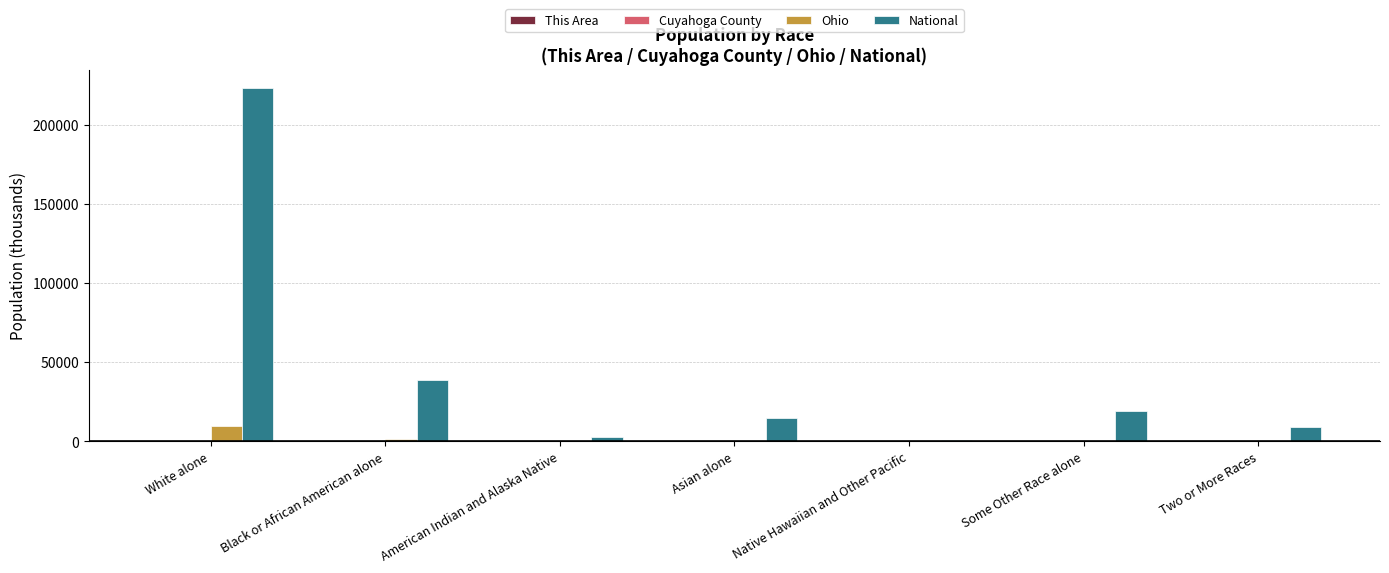

Which series changed the most between Black or African American alone and Some Other Race alone?

National